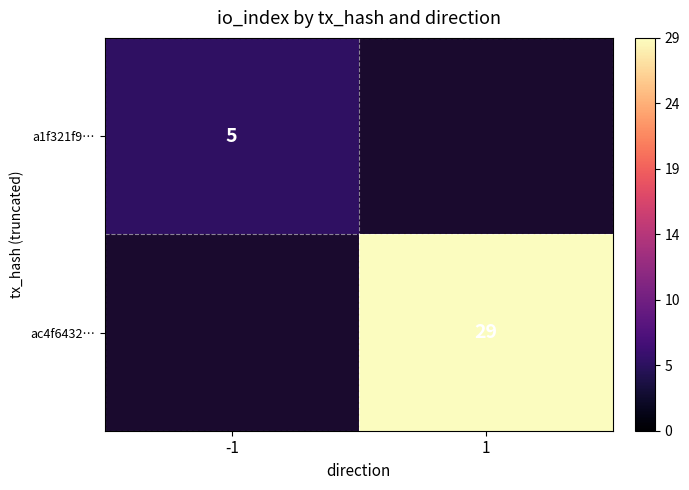

Between -1 and 1, which is larger?

1